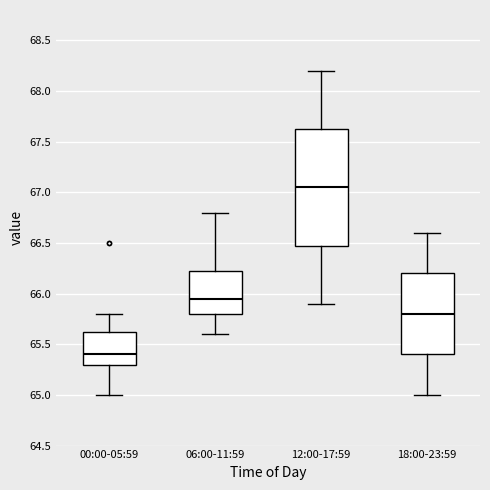

Which box has the lowest median line?

00:00-05:59